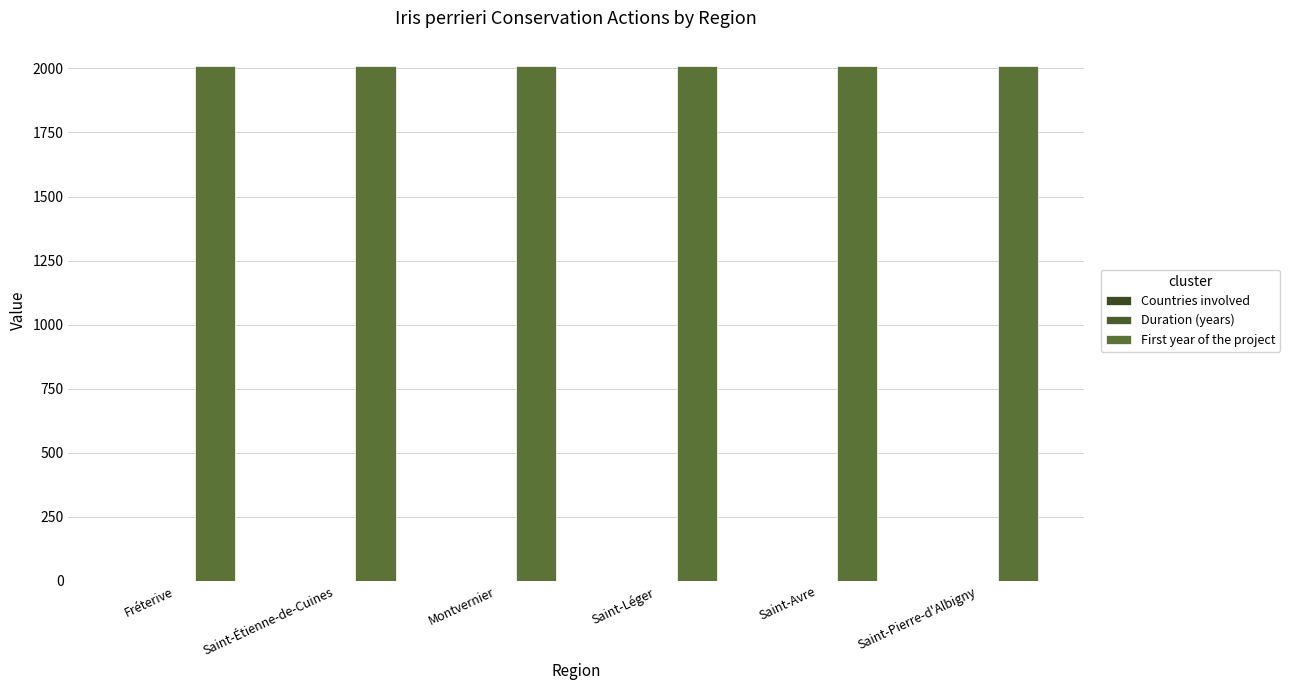

Between Saint-Léger and Saint-Étienne-de-Cuines, which is larger?

Saint-Léger